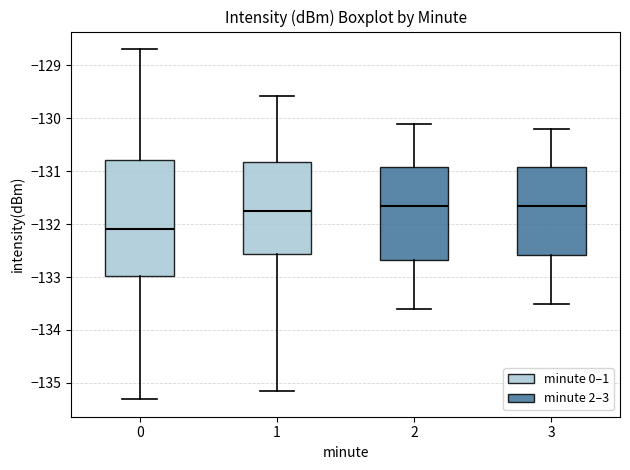

Reading left to right, transcribe this box plot: for each box, give where its median line is, the range the box spans, and where its two whiskers end, as read against the y-axis. The values are not printed on the chart, so give them approximately, as read against the axis.

0: median -132.1, box -133.0 to -130.8, whiskers -135.3 to -128.7
1: median -131.7, box -132.6 to -130.8, whiskers -135.1 to -129.6
2: median -131.6, box -132.7 to -130.9, whiskers -133.6 to -130.1
3: median -131.6, box -132.6 to -130.9, whiskers -133.5 to -130.2